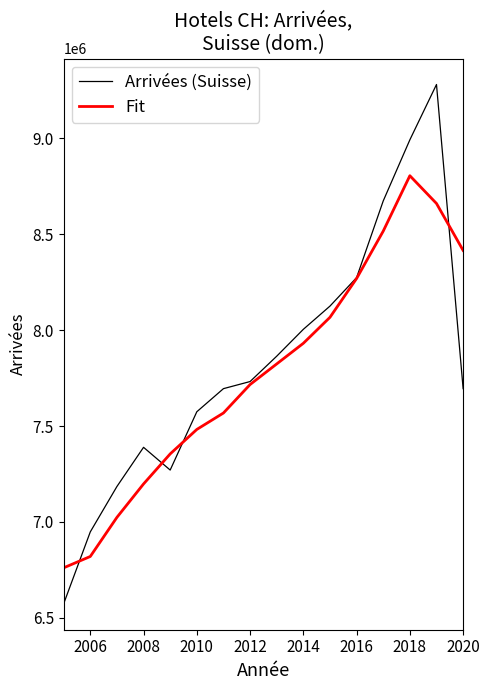

Rank the series by their maximum value, from highest to lowest.

Arrivées (Suisse), Fit